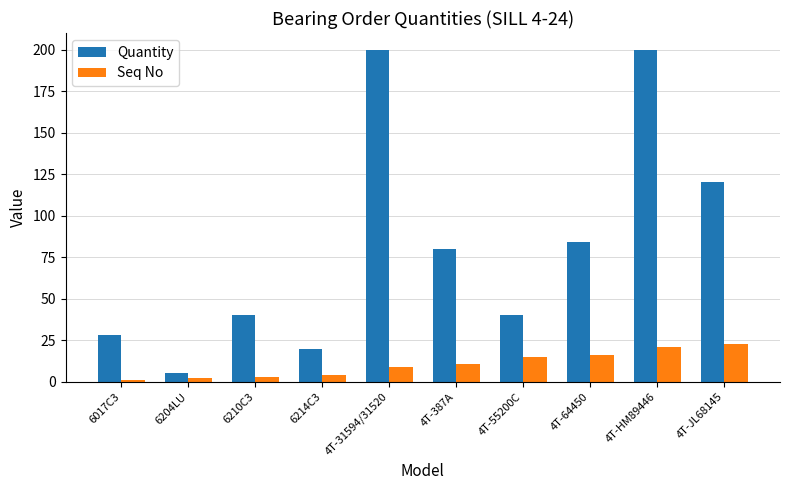

At which category is the sum across all series the highest?

4T-HM89446